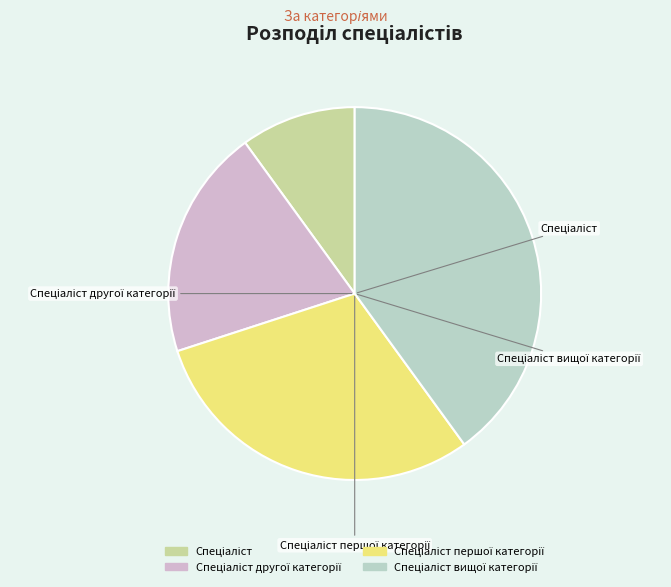

Does any single category account for the majority?

No